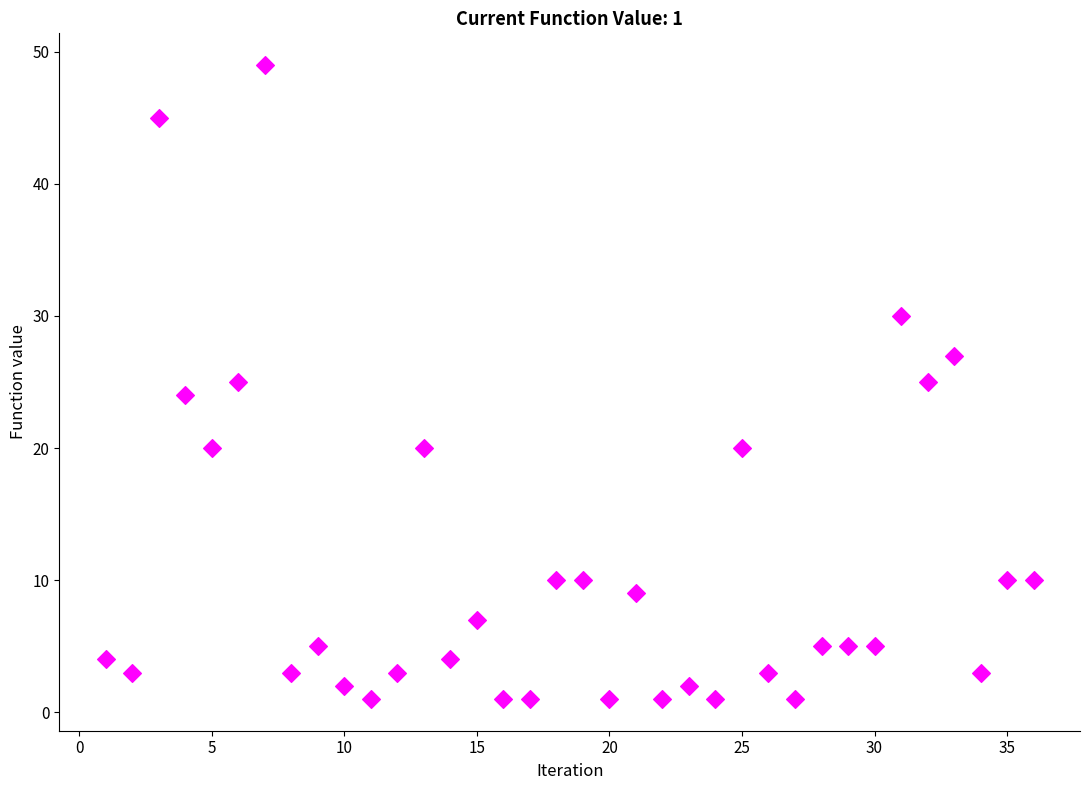

What is the range of X values (max minus min)?

35